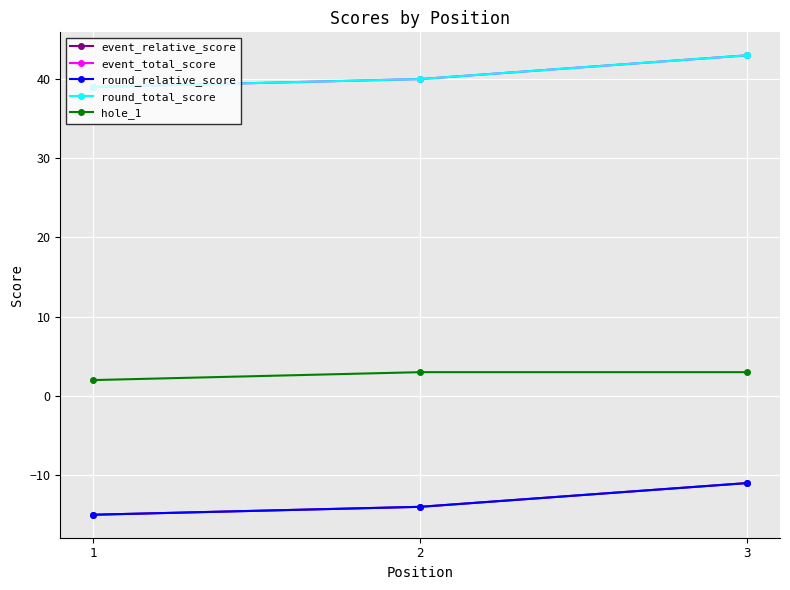

Which category has the lowest value in the round_relative_score series?

1